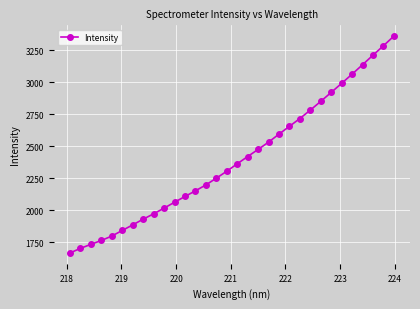

What is the average value?

2397.9